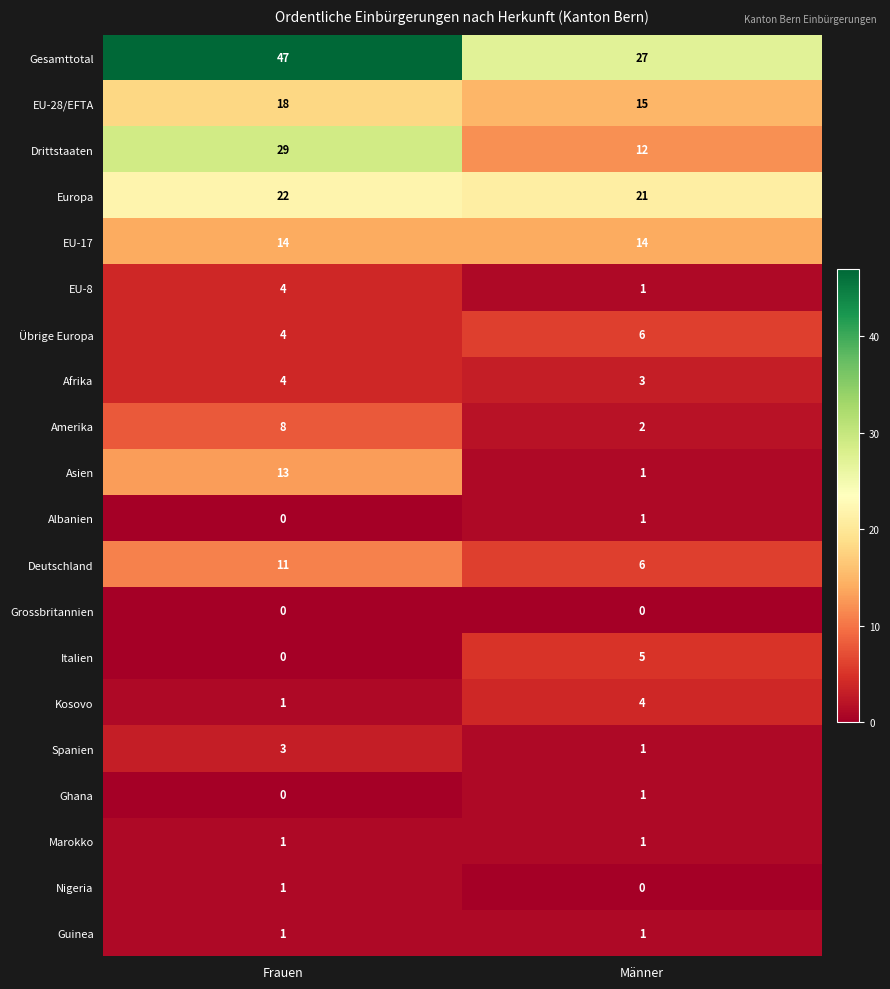

Rank the categories by EU-8 value from highest to lowest.

Frauen, Männer